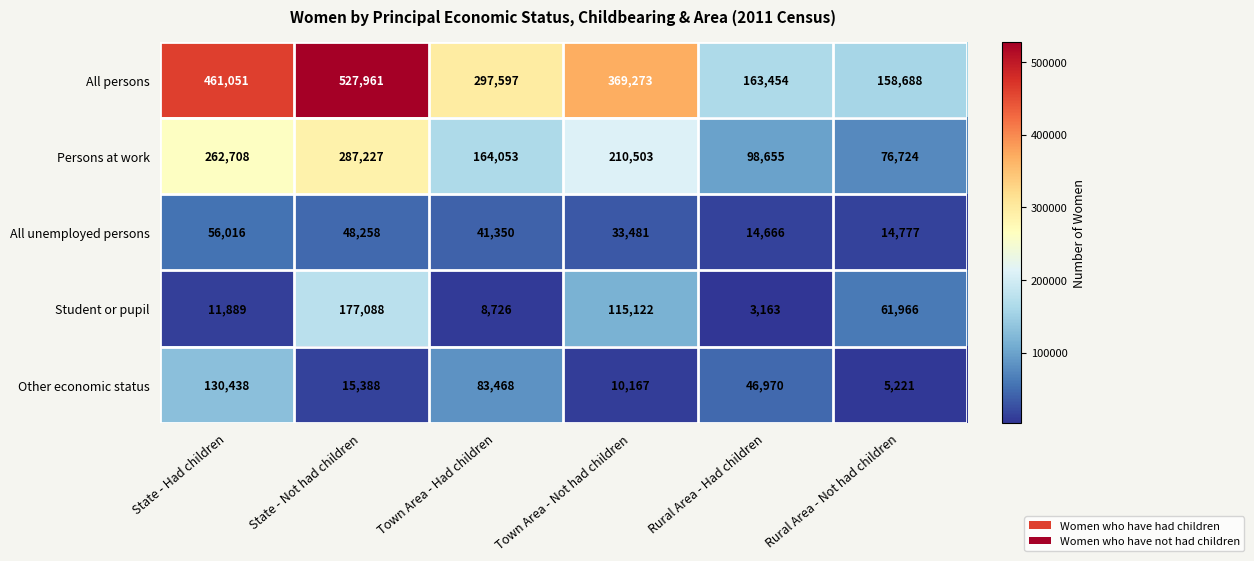

What is the spread (max minus min) of values at Town Area - Had children?

288871